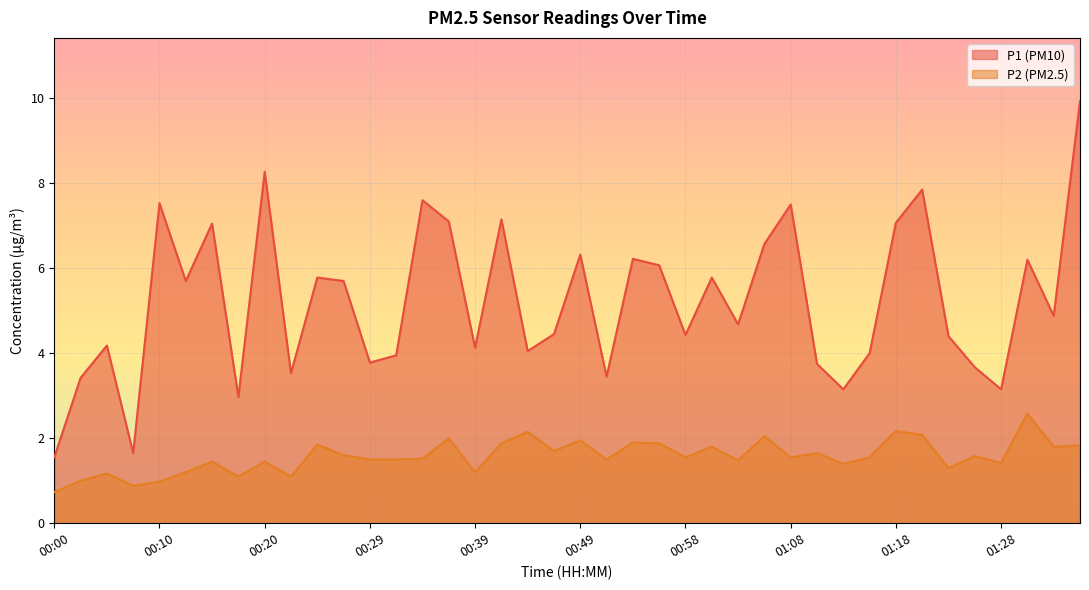

What is the total value across all series at 00:24?

7.6